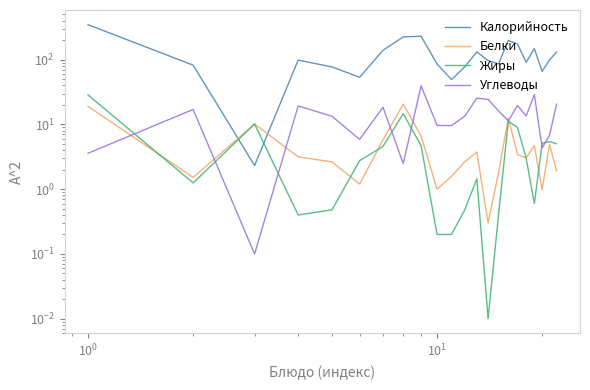

In Калорийность, how many points are higher than both neighbors (excluding endpoints)?

5